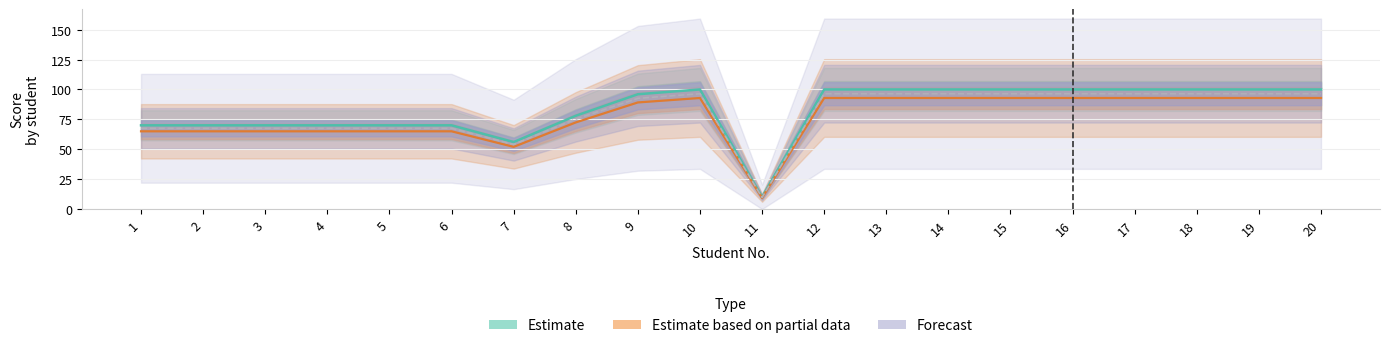

Which category has the lowest value in the Estimate series?

11